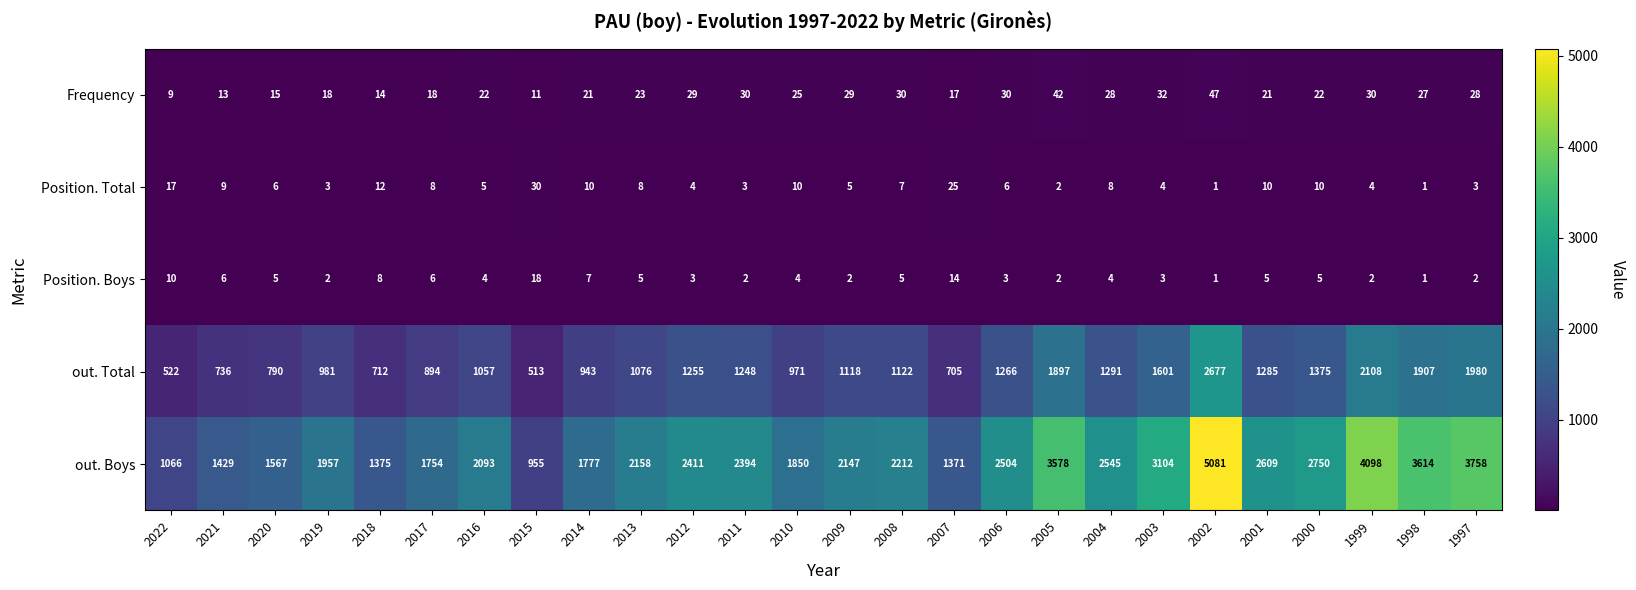

What is the spread (max minus min) of values at 1997?

3756